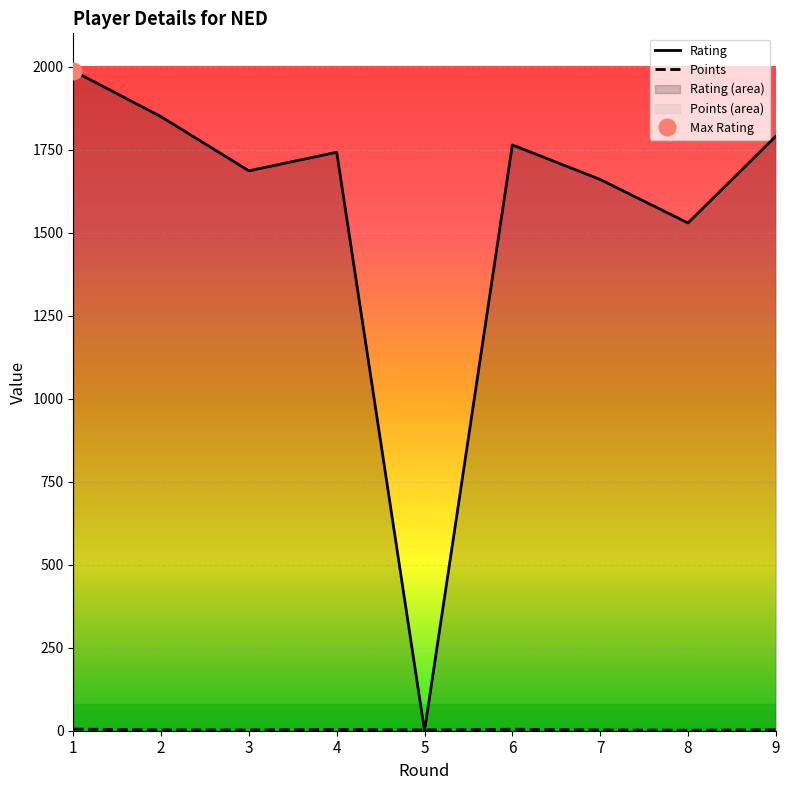

Count the number of data series in this chart.

2